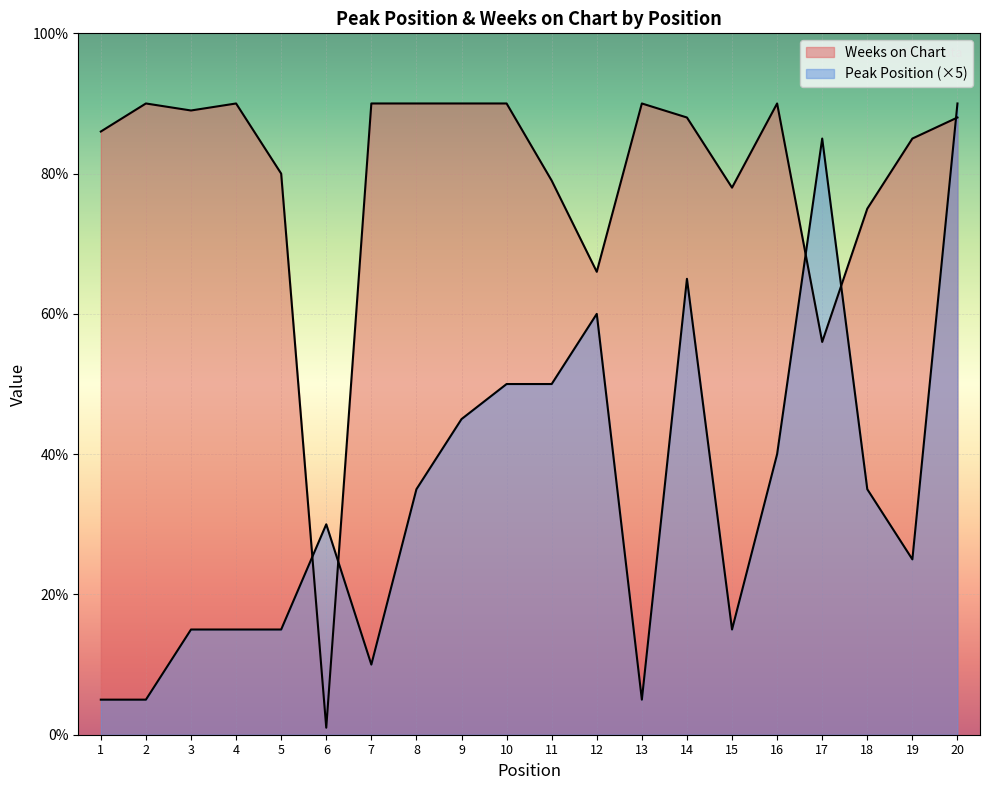

List the labels in order of Weeks on Chart value, smallest first.

6, 17, 12, 18, 15, 11, 5, 19, 1, 14, 20, 3, 2, 4, 7, 8, 9, 10, 13, 16